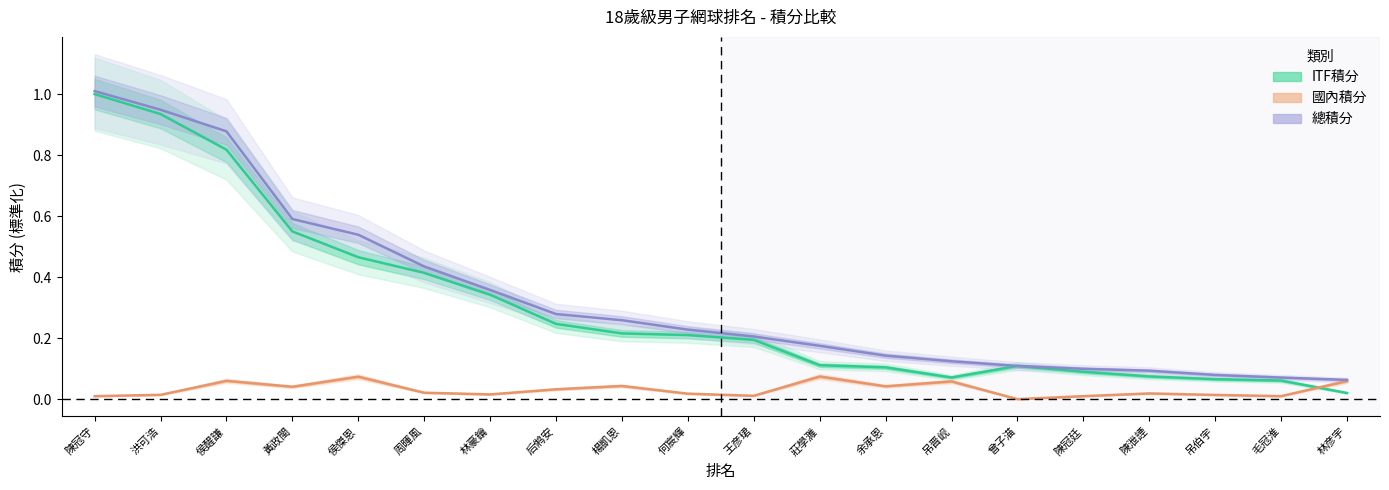

How many values in the 國內積分 series exceed 0?

19